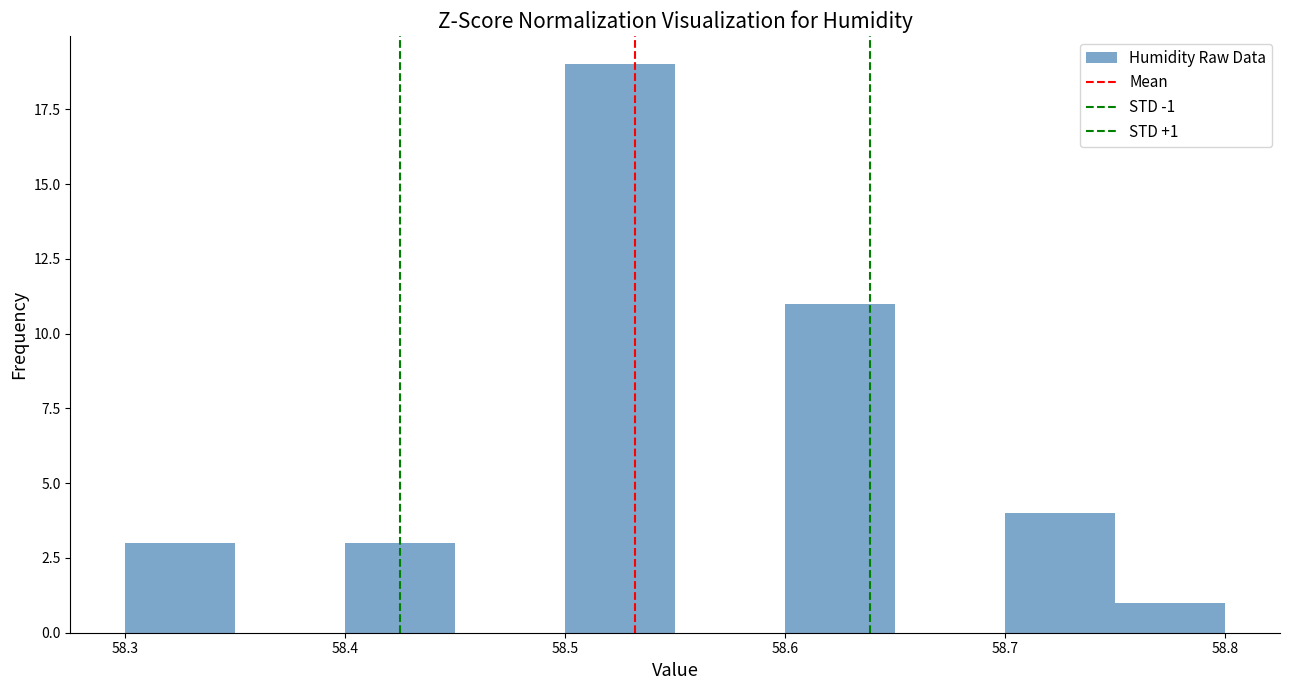

Over which range of the x-axis is the bar tallest?

58.50 to 58.55